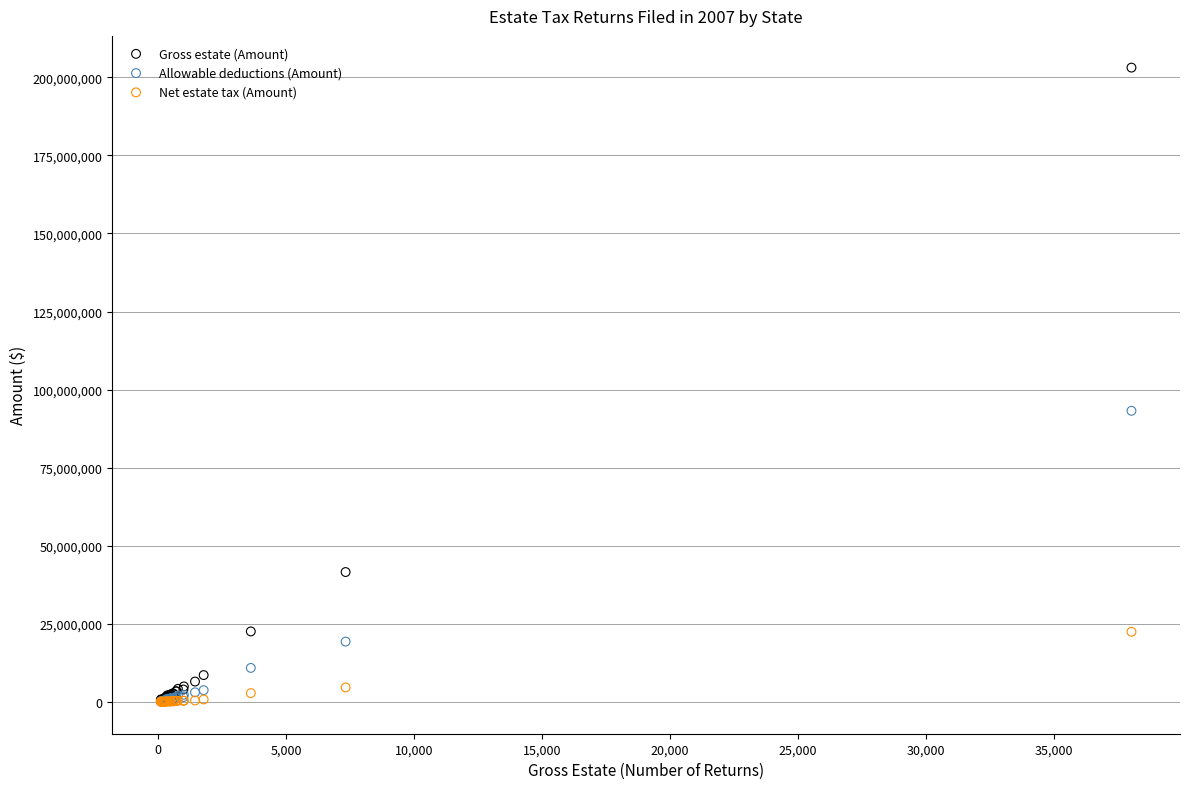

Across all series, what Y value is closest to 101562686?

93245904